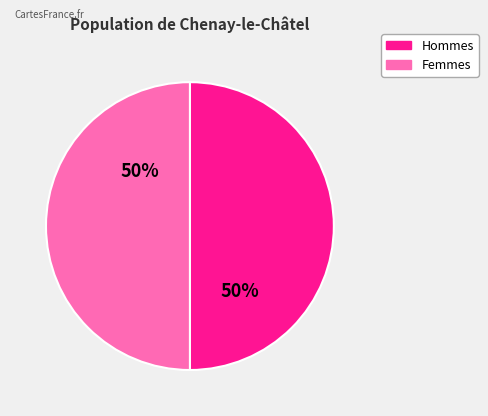

To the nearest percent, what is the average slice percentage?

50%